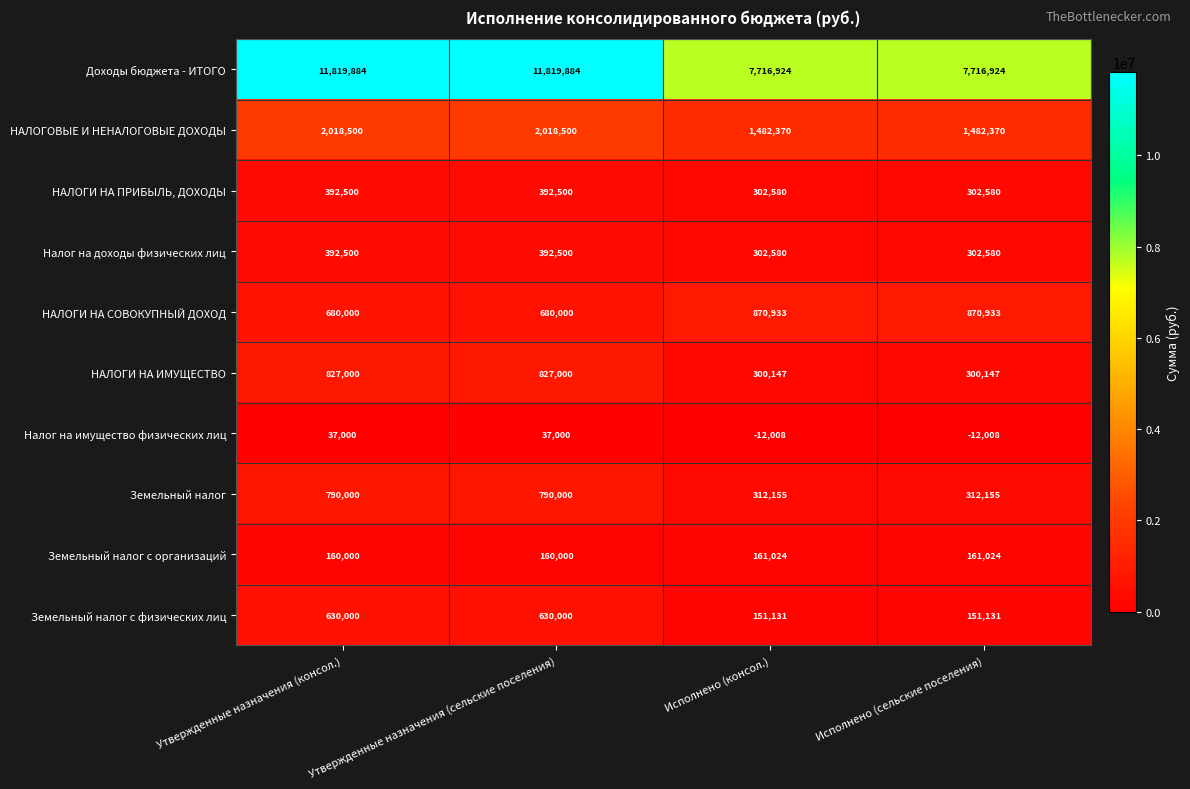

At how many categories does at least one series exceed 6634784?

4